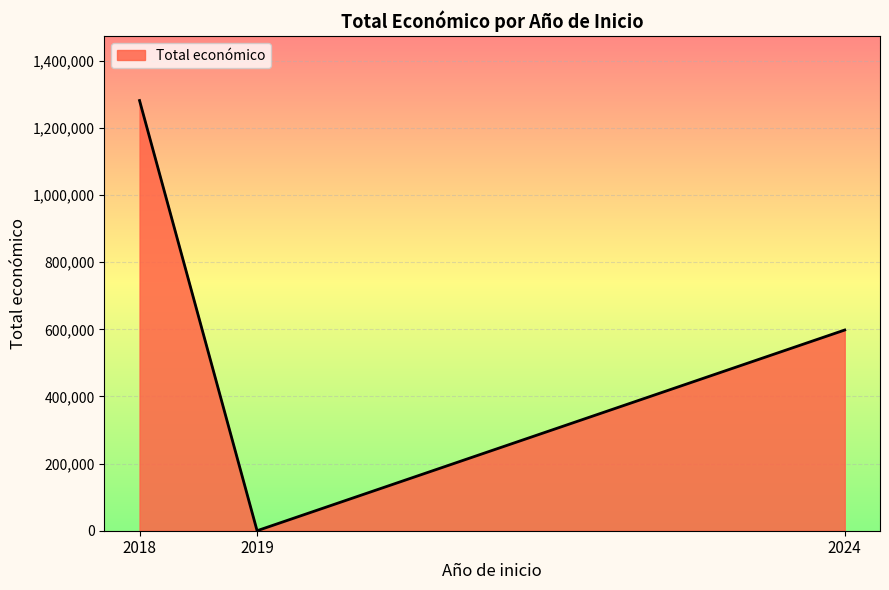

Rank the categories by value from lowest to highest.

2019, 2024, 2018